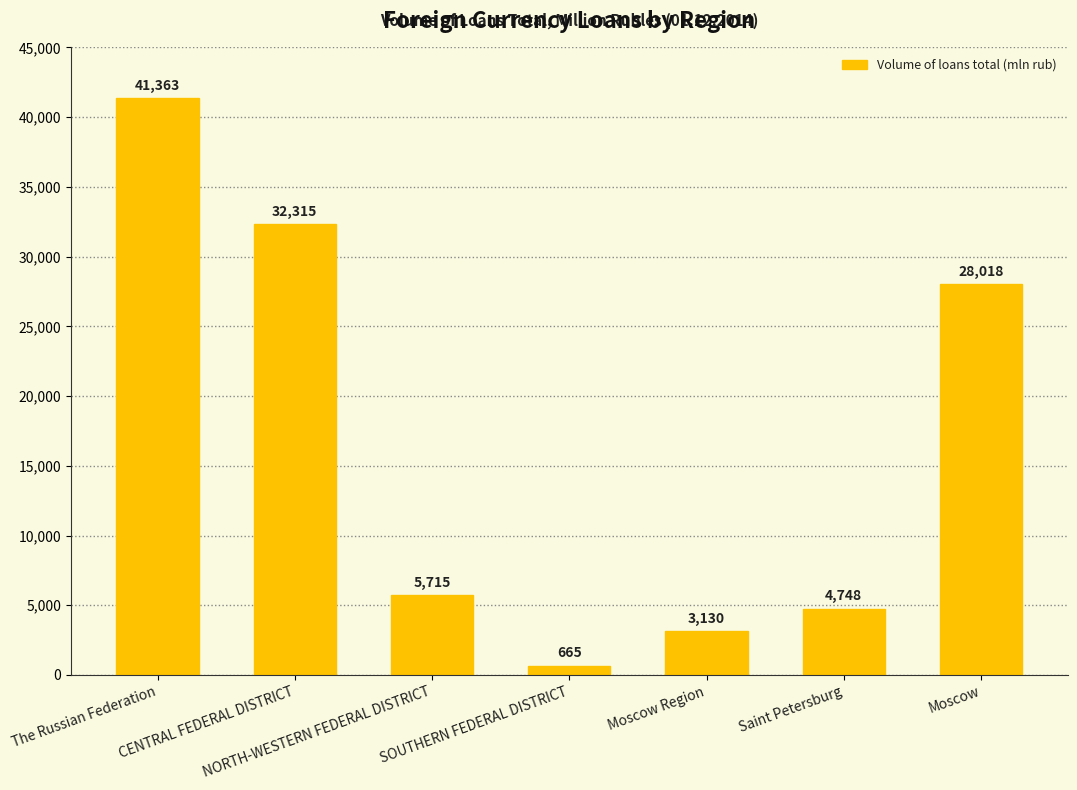

What is the sum of the values at Moscow and SOUTHERN FEDERAL DISTRICT?

28683